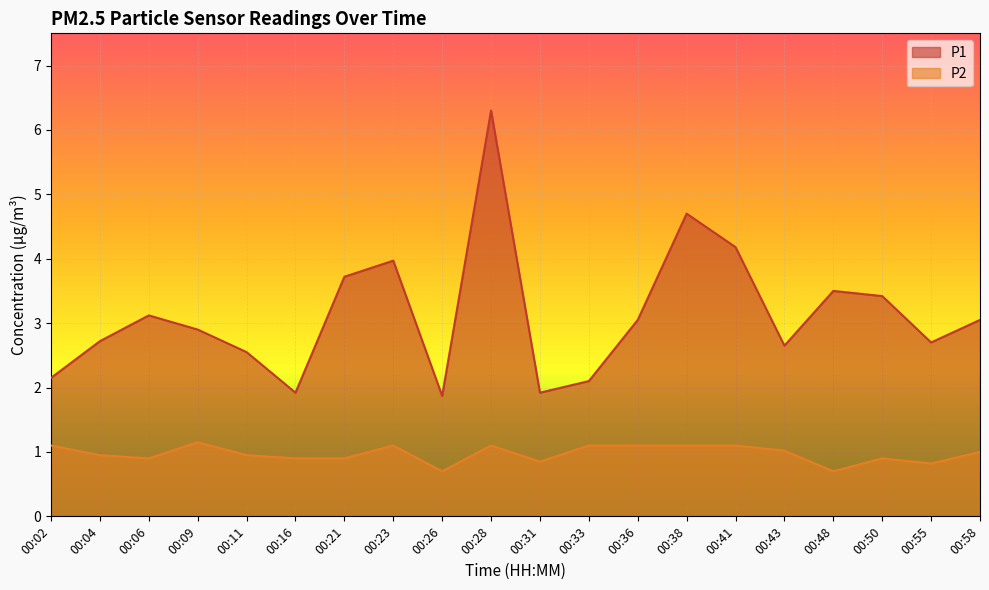

Reading left to right, transcribe all the data shown in this chart.

P1: 00:02=2.1	00:04=2.7	00:06=3.1	00:09=2.9	00:11=2.5	00:16=1.9	00:21=3.7	00:23=4.0	00:26=1.9	00:28=6.3	00:31=1.9	00:33=2.1	00:36=3.0	00:38=4.7	00:41=4.2	00:43=2.6	00:48=3.5	00:50=3.4	00:55=2.7	00:58=3.0
P2: 00:02=1.1	00:04=0.9	00:06=0.9	00:09=1.1	00:11=0.9	00:16=0.9	00:21=0.9	00:23=1.1	00:26=0.7	00:28=1.1	00:31=0.8	00:33=1.1	00:36=1.1	00:38=1.1	00:41=1.1	00:43=1.0	00:48=0.7	00:50=0.9	00:55=0.8	00:58=1.0